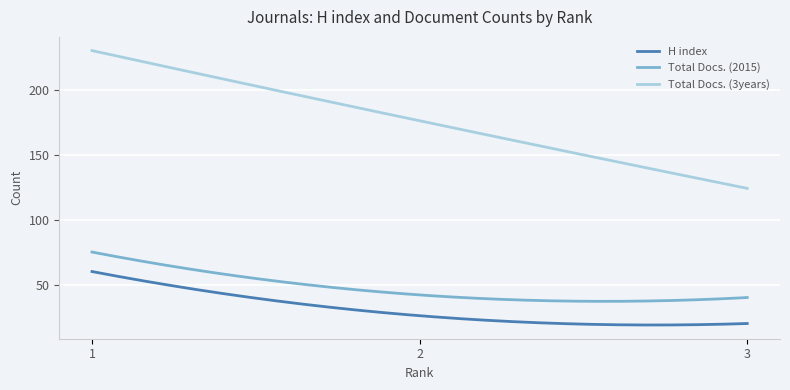

Which series has the largest range (max minus min)?

Total Docs. (3years)